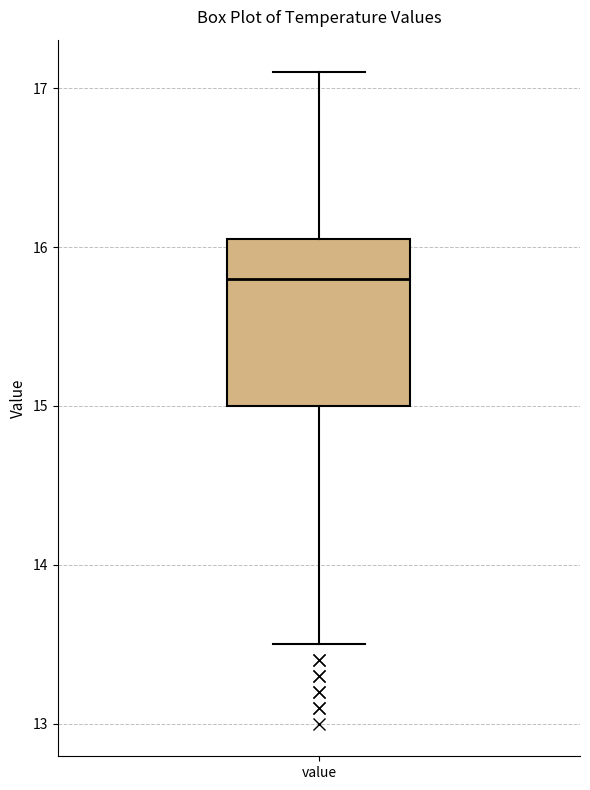

Read this box plot against the y-axis: the position of the median line, the range covered by the box, and the ends of both whiskers. The values are not printed on the chart, so give them approximately, as read against the axis.

median 15.8, box 15.0 to 16.1, whiskers 13.5 to 17.1